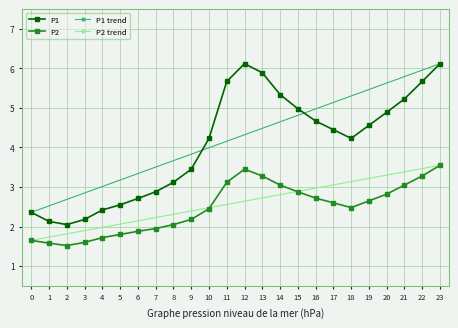

True or false: P2 and P1 intersect in this chart.

False